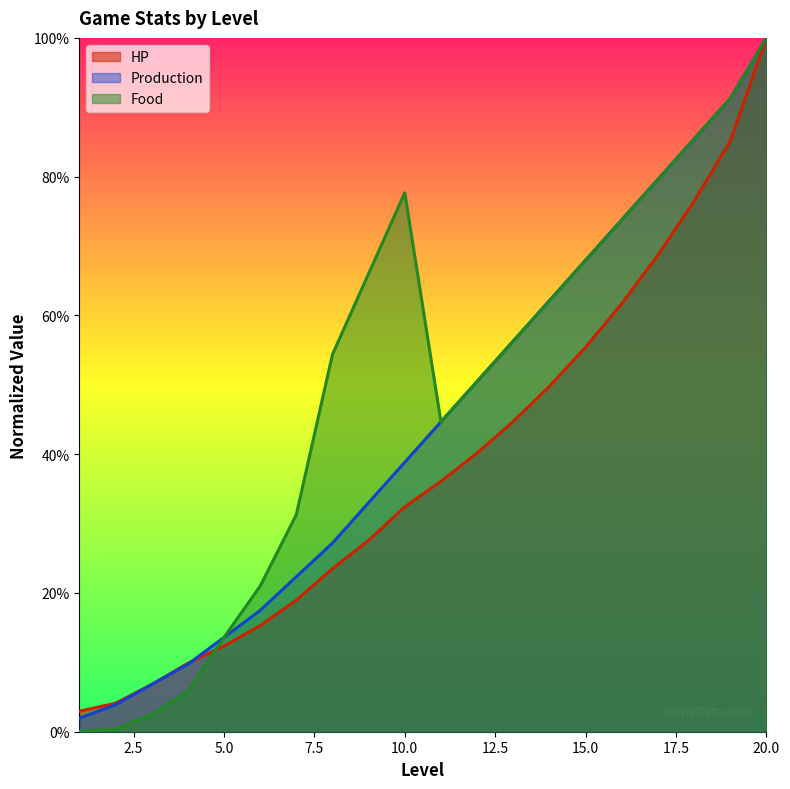

At which category is the sum across all series the highest?

20.0